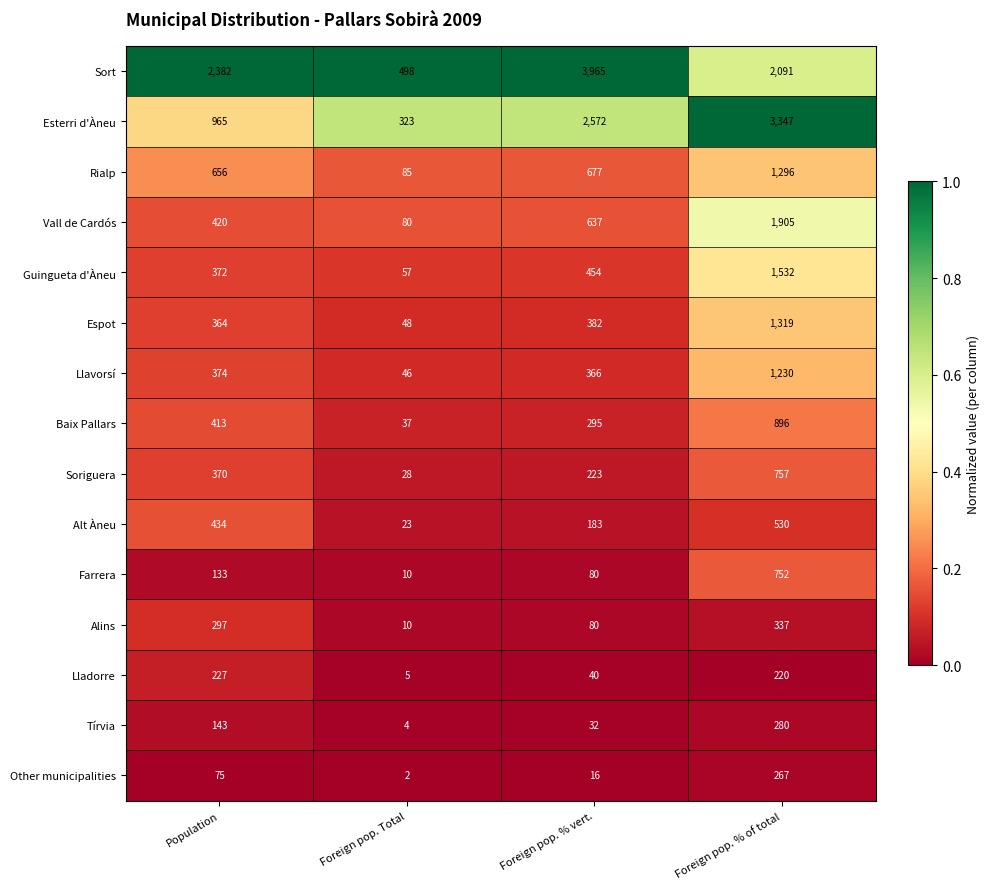

The value of Guingueta d'Àneu at Foreign pop. Total is 93. True or false?

False